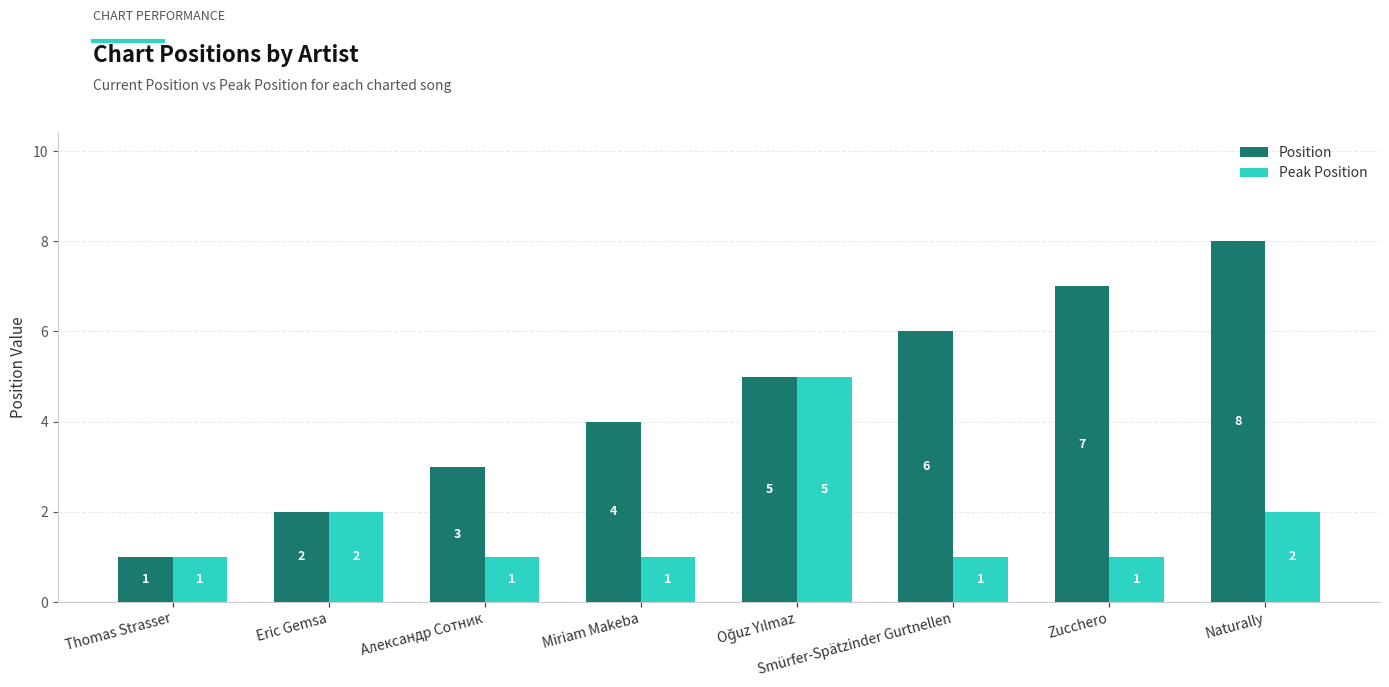

List the series in order of their peak value, highest first.

Position, Peak Position